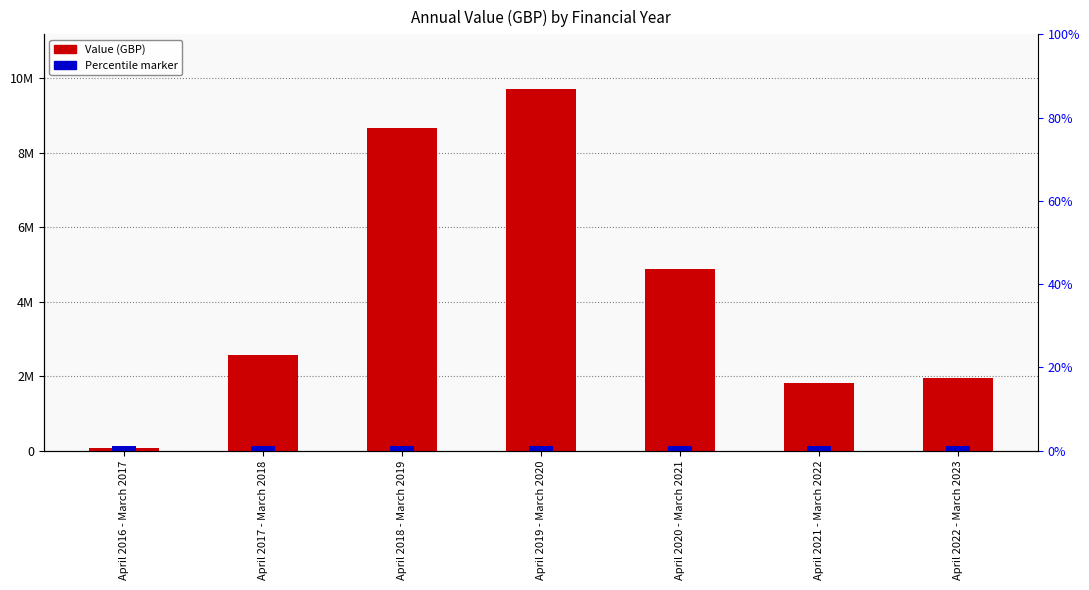

Reading left to right, extract all data points from this chart.

77037	2577417	8670092	9716601	4884567	1827313	1945965